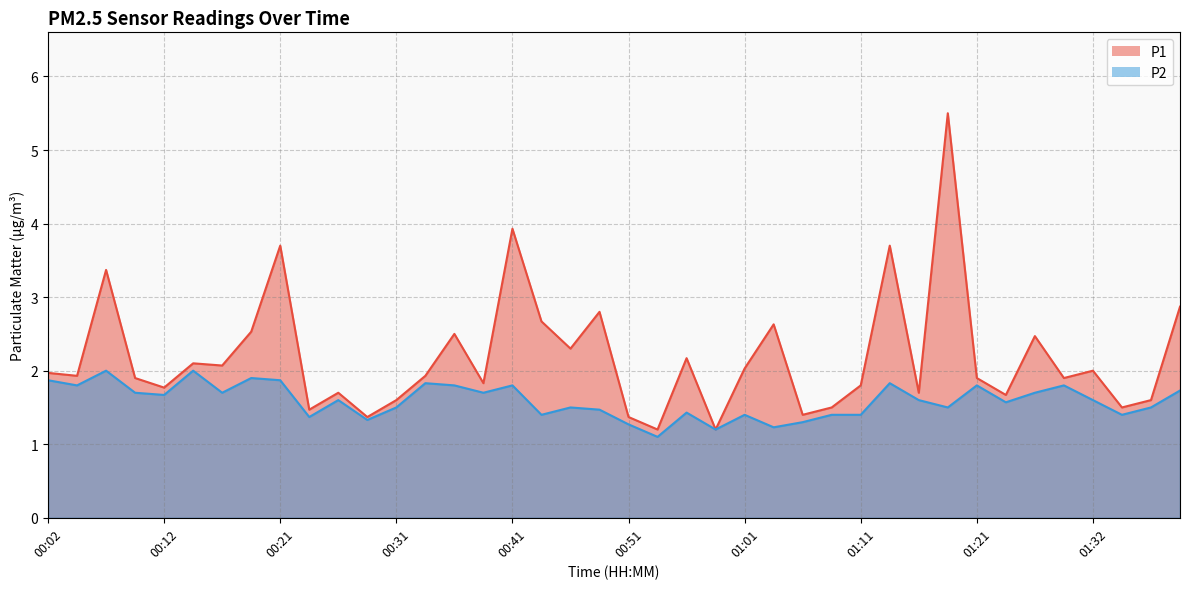

What is the label of the 22nd point from the left?

00:53